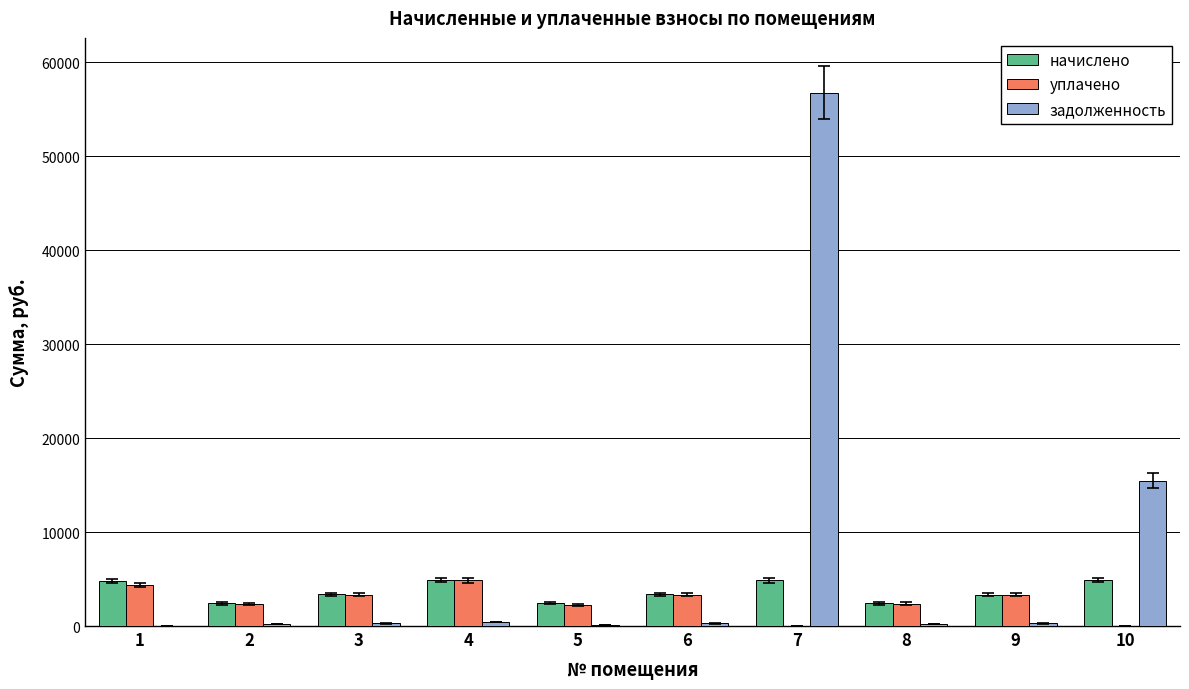

What is the maximum value shown in the chart?

56762.0